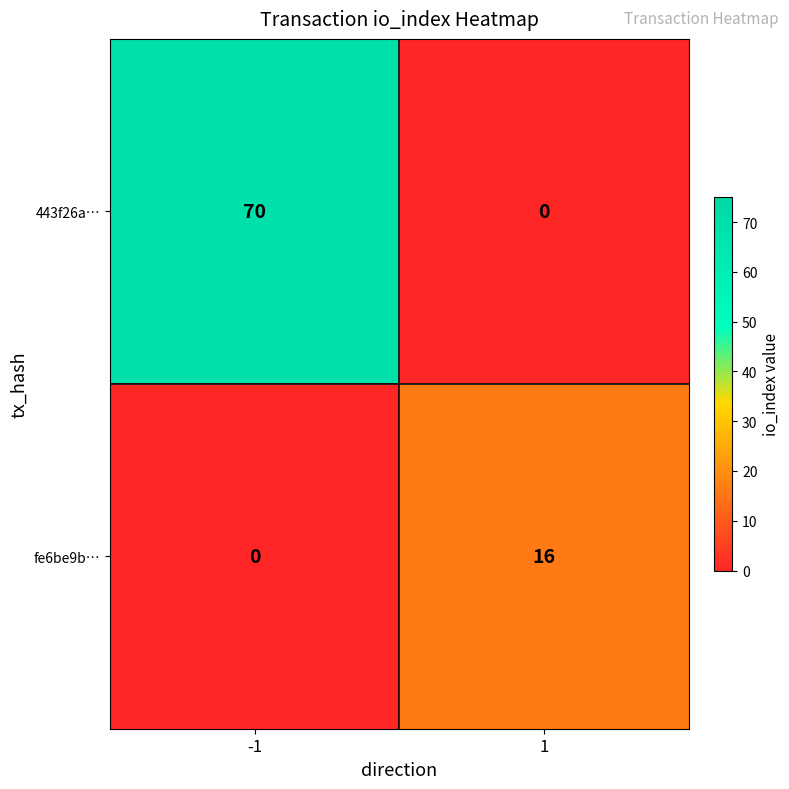

At which category is the sum across all series the highest?

-1